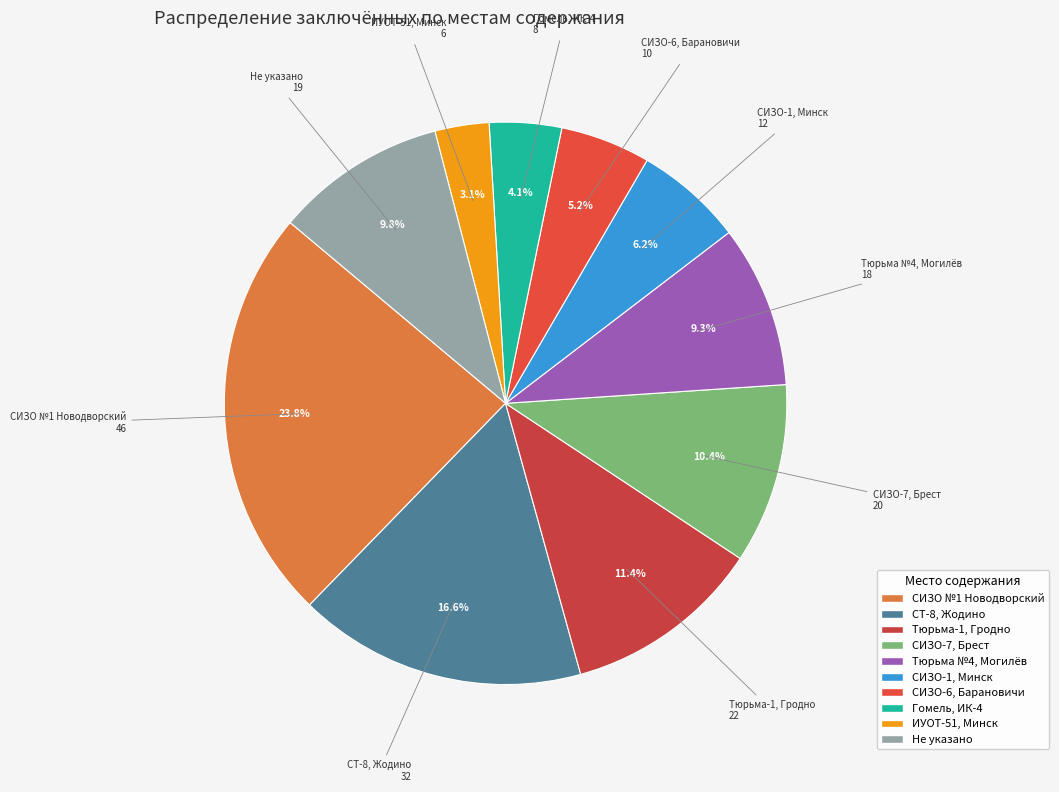

Which category has the biggest portion of the pie?

СИЗО №1 Новодворский